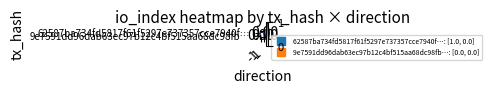

How many series are shown in this chart?

2